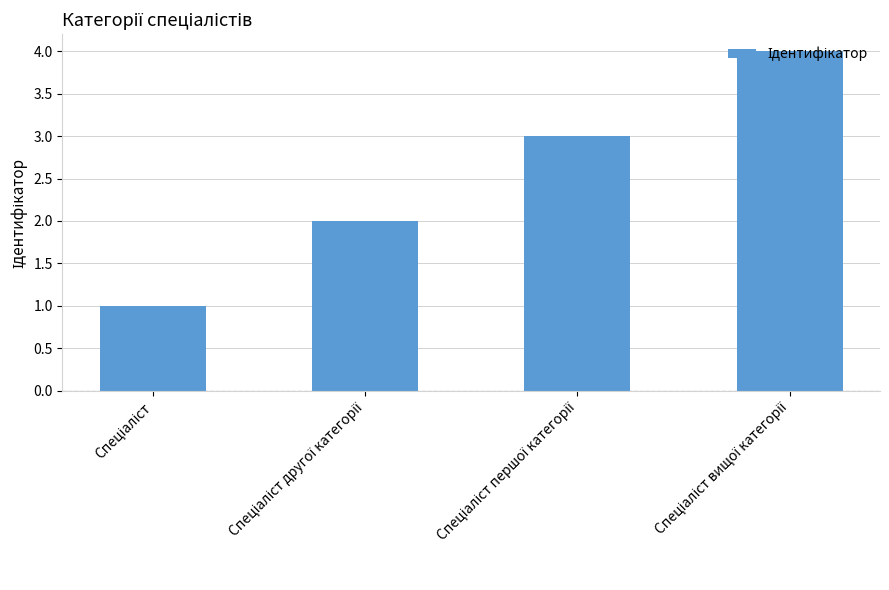

What is the difference between the maximum and second lowest values?

2